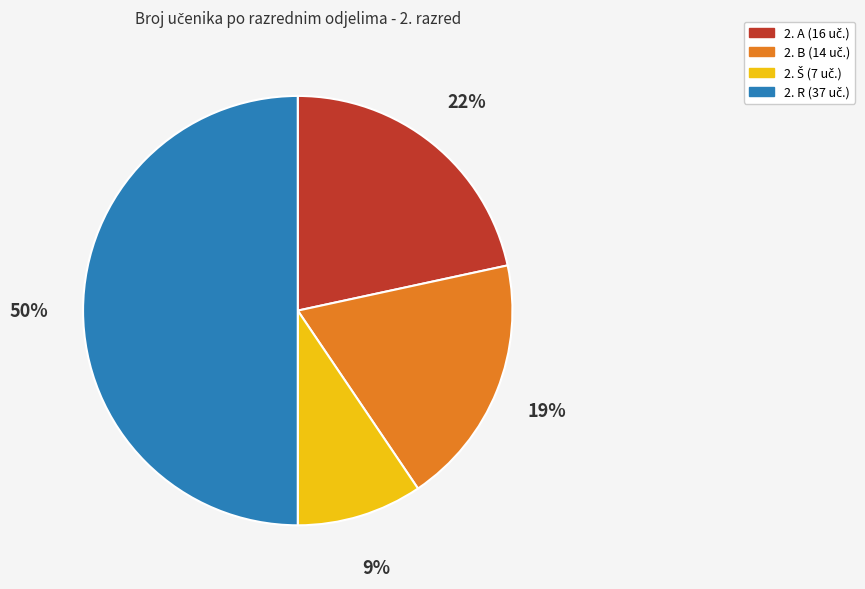

To the nearest percent, what is the average slice percentage?

25%